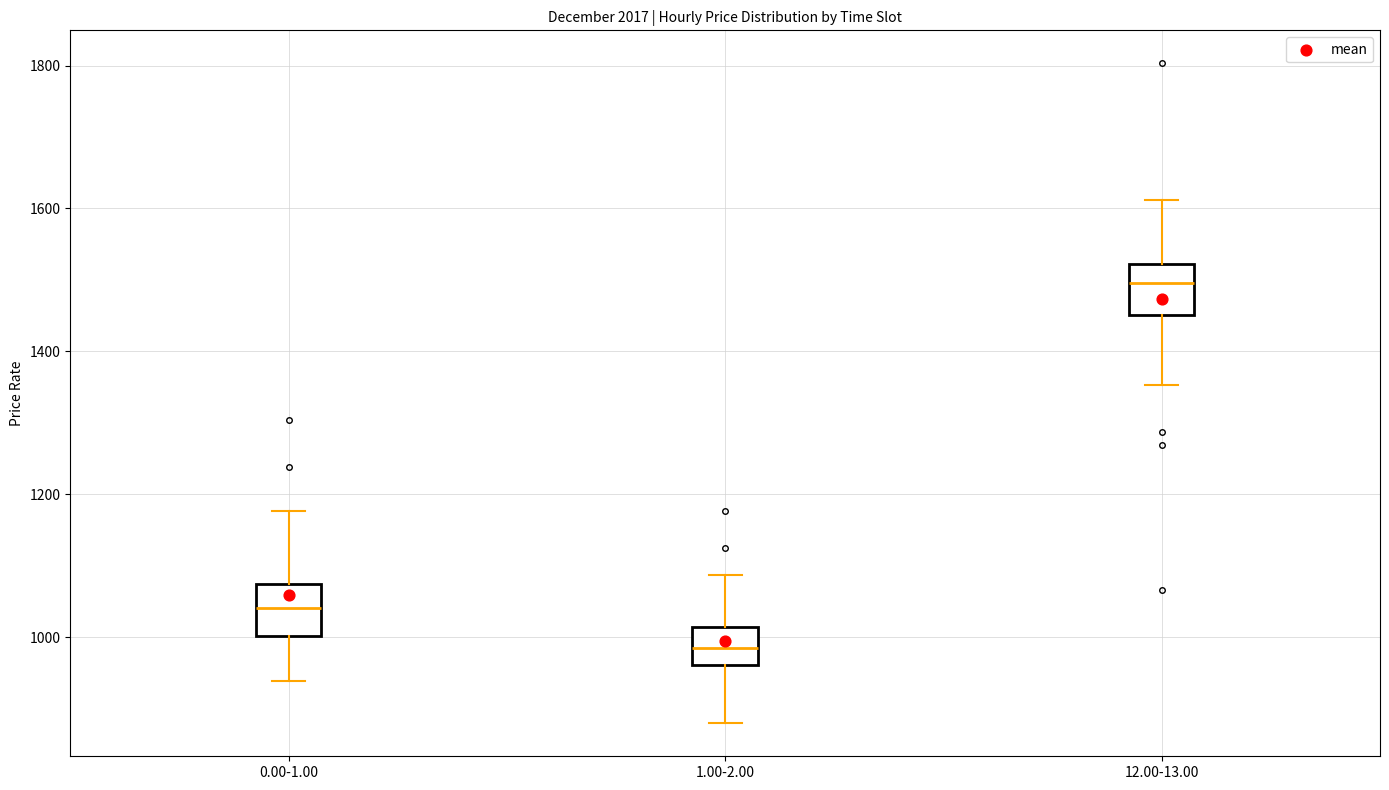

Reading left to right, read every box against the y-axis: the position of its median line, the range the box covers, and the ends of its whiskers. The values are not printed on the chart, so give them approximately, as read against the axis.

0.00-1.00: median 1040, box 1000 to 1080, whiskers 940 to 1180
1.00-2.00: median 980, box 960 to 1020, whiskers 880 to 1080
12.00-13.00: median 1500, box 1460 to 1520, whiskers 1360 to 1620